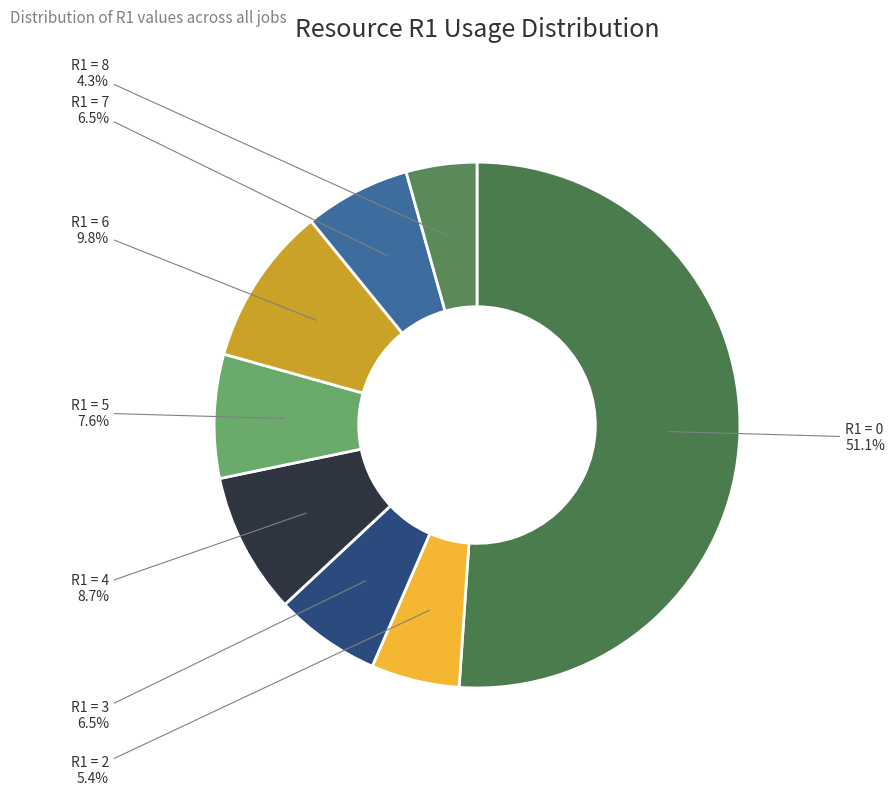

Is R1 = 3 the majority of the pie?

No